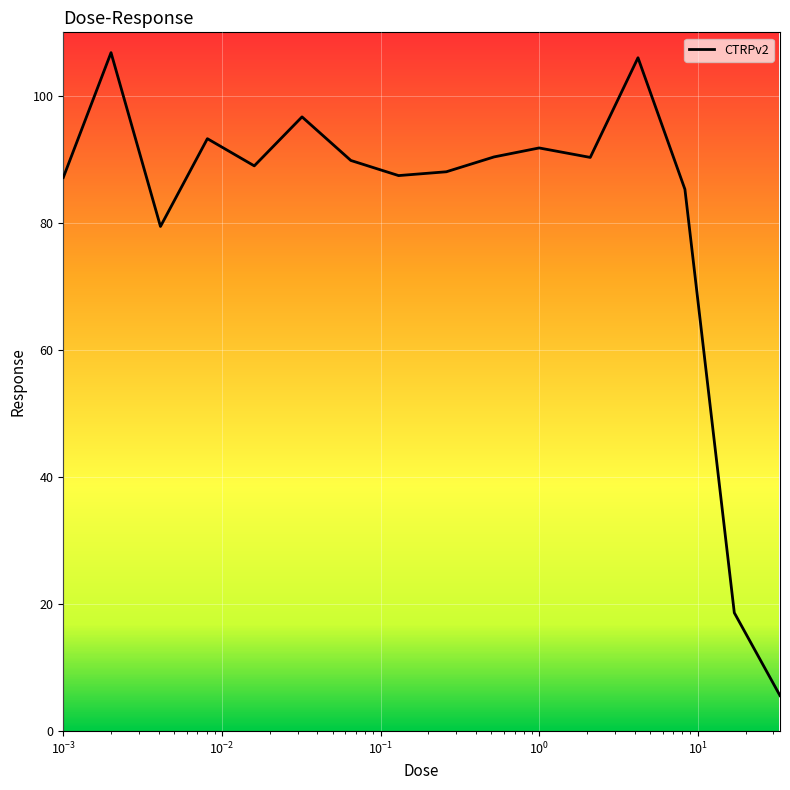

What is the difference between the maximum and minimum values?

101.2